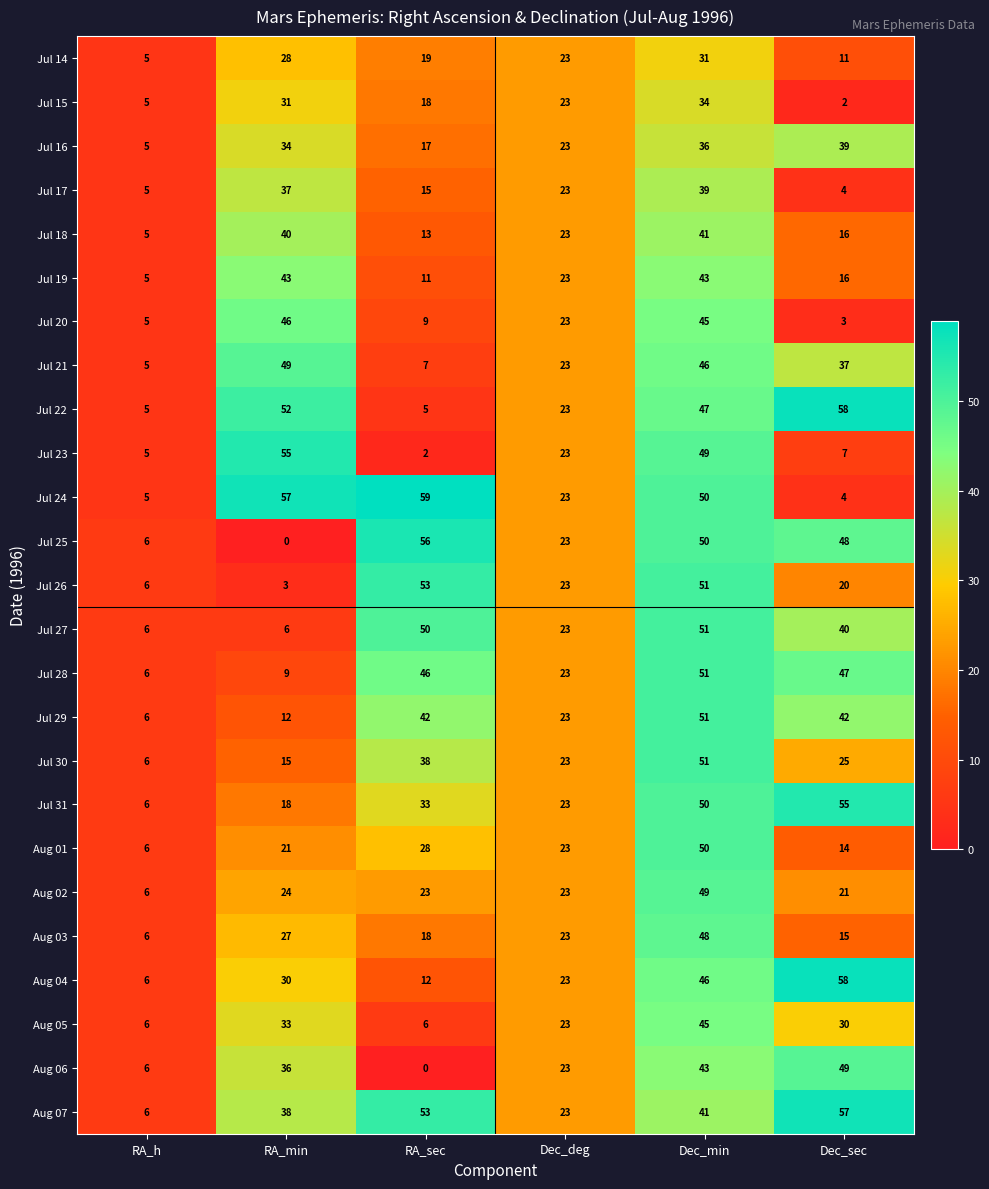

How many series are shown in this chart?

25